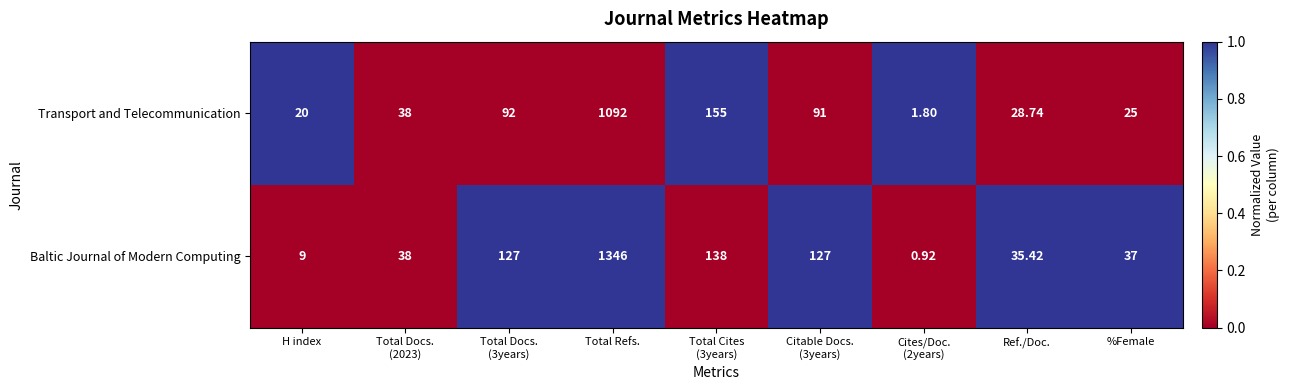

At which category does the chart reach its peak across all series?

Total Refs.